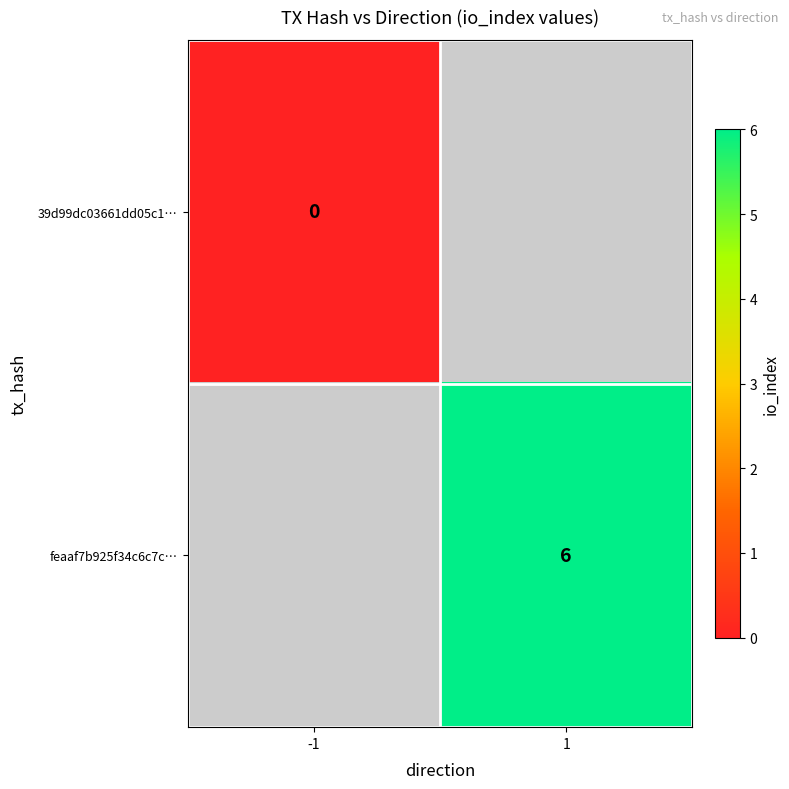

Count the number of categories in the chart.

2